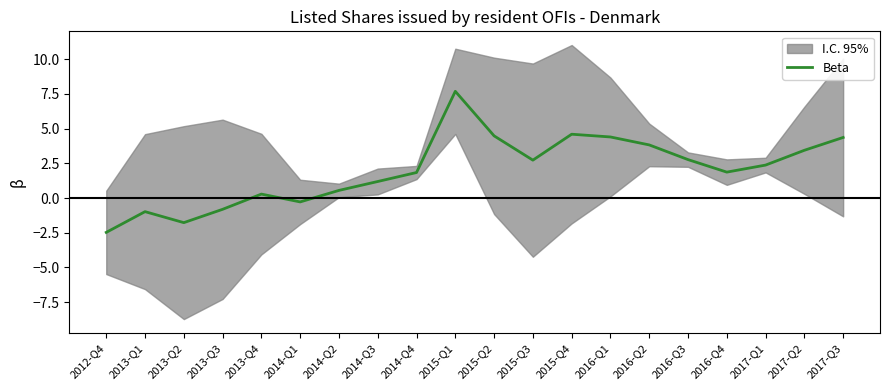

What is the maximum value shown in the chart?

7.7